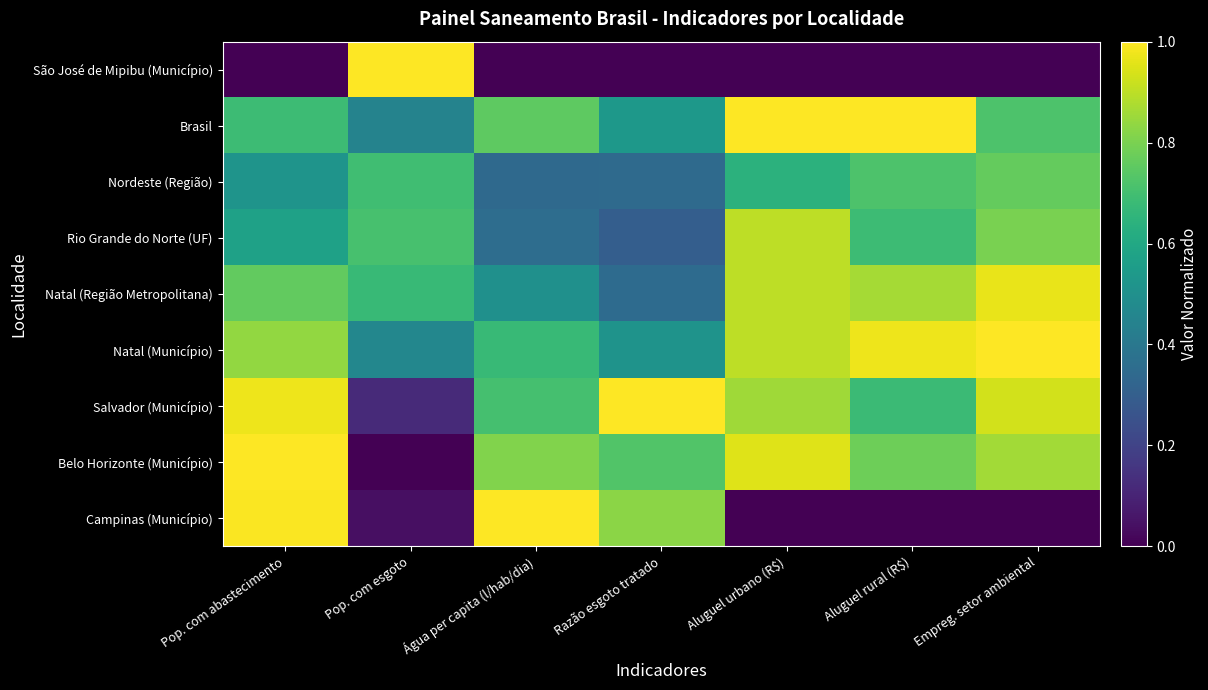

Reading left to right, transcribe all the data shown in this chart.

São José de Mipibu (Município): Pop. com abastecimento=0.0	Pop. com esgoto=1.0	Água per capita (l/hab/dia)=0.0	Razão esgoto tratado=0.0	Aluguel urbano (R$)=0.0	Aluguel rural (R$)=0.0	Empreg. setor ambiental=0.0
Brasil: Pop. com abastecimento=0.7	Pop. com esgoto=0.4	Água per capita (l/hab/dia)=0.8	Razão esgoto tratado=0.5	Aluguel urbano (R$)=1.0	Aluguel rural (R$)=1.0	Empreg. setor ambiental=0.7
Nordeste (Região): Pop. com abastecimento=0.5	Pop. com esgoto=0.7	Água per capita (l/hab/dia)=0.3	Razão esgoto tratado=0.3	Aluguel urbano (R$)=0.6	Aluguel rural (R$)=0.7	Empreg. setor ambiental=0.8
Rio Grande do Norte (UF): Pop. com abastecimento=0.6	Pop. com esgoto=0.7	Água per capita (l/hab/dia)=0.4	Razão esgoto tratado=0.3	Aluguel urbano (R$)=0.9	Aluguel rural (R$)=0.7	Empreg. setor ambiental=0.8
Natal (Região Metropolitana): Pop. com abastecimento=0.8	Pop. com esgoto=0.7	Água per capita (l/hab/dia)=0.5	Razão esgoto tratado=0.4	Aluguel urbano (R$)=0.9	Aluguel rural (R$)=0.9	Empreg. setor ambiental=1.0
Natal (Município): Pop. com abastecimento=0.8	Pop. com esgoto=0.5	Água per capita (l/hab/dia)=0.7	Razão esgoto tratado=0.5	Aluguel urbano (R$)=0.9	Aluguel rural (R$)=1.0	Empreg. setor ambiental=1.0
Salvador (Município): Pop. com abastecimento=1.0	Pop. com esgoto=0.1	Água per capita (l/hab/dia)=0.7	Razão esgoto tratado=1.0	Aluguel urbano (R$)=0.9	Aluguel rural (R$)=0.7	Empreg. setor ambiental=0.9
Belo Horizonte (Município): Pop. com abastecimento=1.0	Pop. com esgoto=0.0	Água per capita (l/hab/dia)=0.8	Razão esgoto tratado=0.7	Aluguel urbano (R$)=1.0	Aluguel rural (R$)=0.8	Empreg. setor ambiental=0.9
Campinas (Município): Pop. com abastecimento=1.0	Pop. com esgoto=0.0	Água per capita (l/hab/dia)=1.0	Razão esgoto tratado=0.8	Aluguel urbano (R$)=0.0	Aluguel rural (R$)=0.0	Empreg. setor ambiental=0.0